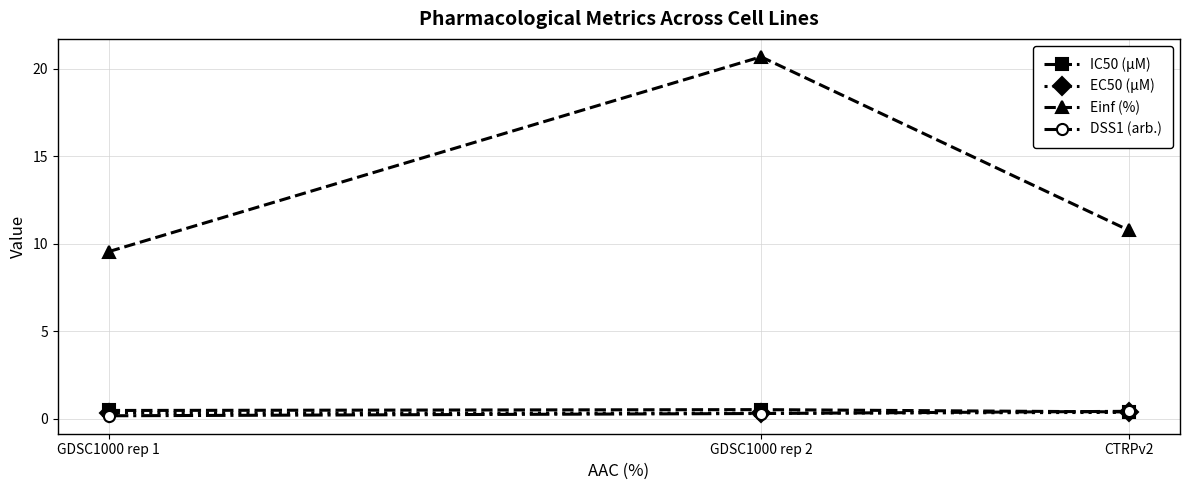

What is the label of the 1st point from the left?

GDSC1000 rep 1